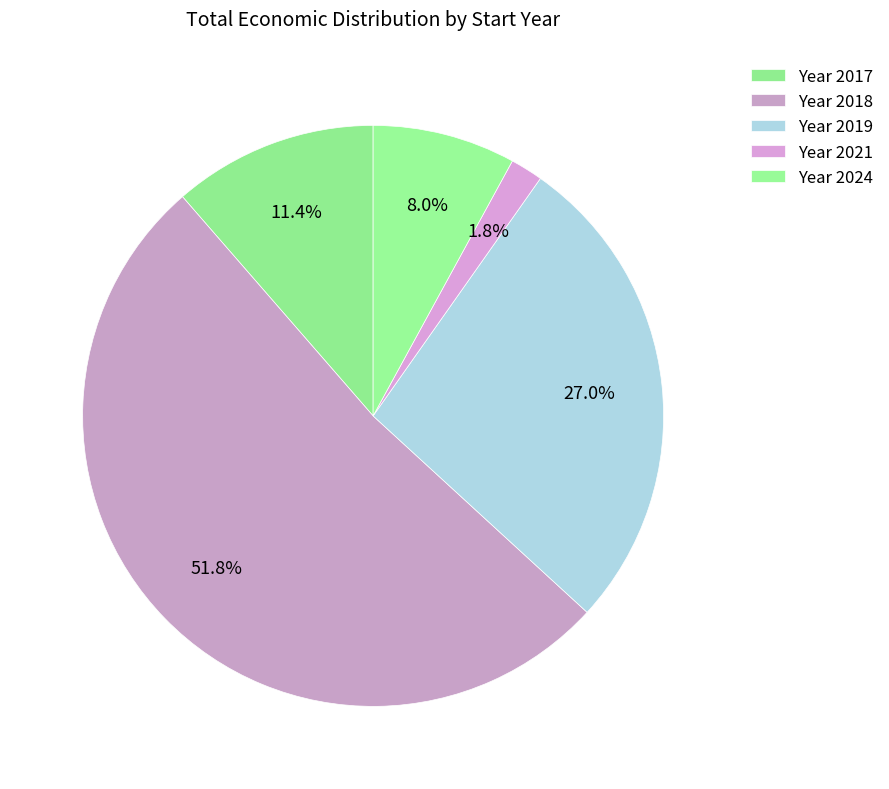

Which slice is the smallest?

Year 2021